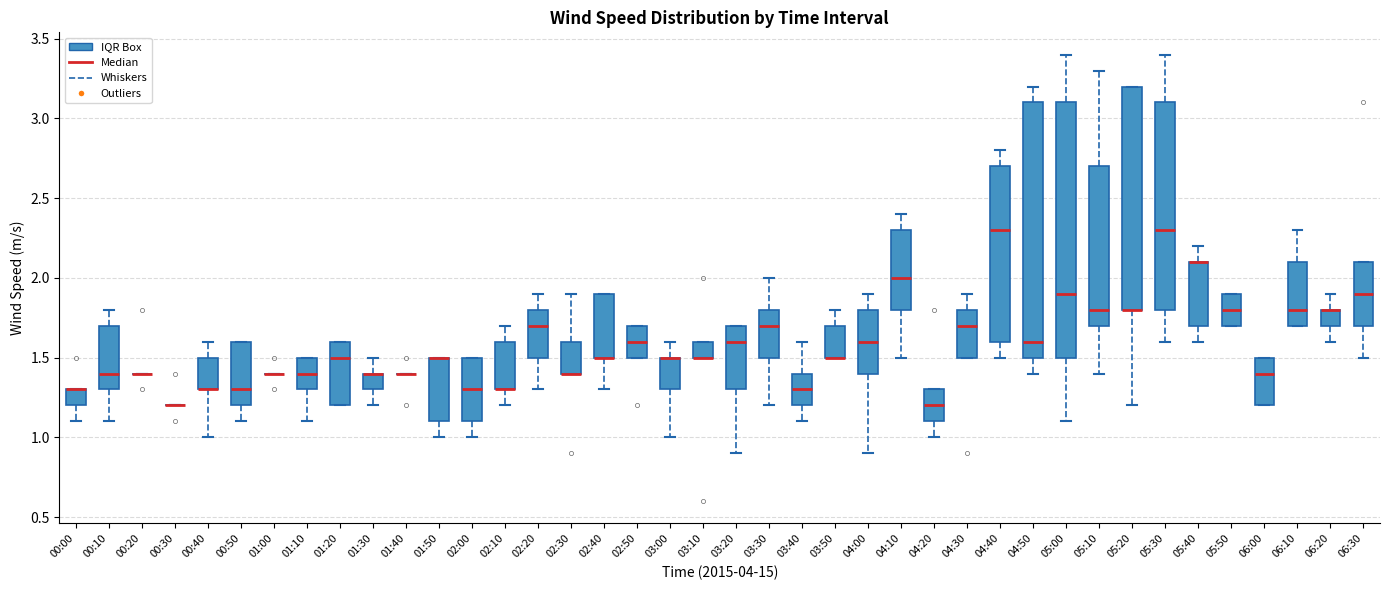

Reading left to right, transcribe this box plot: for each box, give where its median line is, the range the box spans, and where its two whiskers end, as read against the y-axis. The values are not printed on the chart, so give them approximately, as read against the axis.

00:00: median 1.3 (drawn on the box's upper edge), box 1.2 to 1.3, whiskers 1.1 to 1.3
00:10: median 1.4, box 1.3 to 1.7, whiskers 1.1 to 1.8
00:20: box collapsed to a line at 1.4, whiskers 1.4 to 1.4
00:30: box collapsed to a line at 1.2, whiskers 1.2 to 1.2
00:40: median 1.3 (drawn on the box's lower edge), box 1.3 to 1.5, whiskers 1.0 to 1.6
00:50: median 1.3, box 1.2 to 1.6, whiskers 1.1 to 1.6
01:00: box collapsed to a line at 1.4, whiskers 1.4 to 1.4
01:10: median 1.4, box 1.3 to 1.5, whiskers 1.1 to 1.5
01:20: median 1.5, box 1.2 to 1.6, whiskers 1.2 to 1.6
01:30: median 1.4 (drawn on the box's upper edge), box 1.3 to 1.4, whiskers 1.2 to 1.5
01:40: box collapsed to a line at 1.4, whiskers 1.4 to 1.4
01:50: median 1.5 (drawn on the box's upper edge), box 1.1 to 1.5, whiskers 1.0 to 1.5
02:00: median 1.3, box 1.1 to 1.5, whiskers 1.0 to 1.5
02:10: median 1.3 (drawn on the box's lower edge), box 1.3 to 1.6, whiskers 1.2 to 1.7
02:20: median 1.7, box 1.5 to 1.8, whiskers 1.3 to 1.9
02:30: median 1.4 (drawn on the box's lower edge), box 1.4 to 1.6, whiskers 1.4 to 1.9
02:40: median 1.5 (drawn on the box's lower edge), box 1.5 to 1.9, whiskers 1.3 to 1.9
02:50: median 1.6, box 1.5 to 1.7, whiskers 1.5 to 1.7
03:00: median 1.5 (drawn on the box's upper edge), box 1.3 to 1.5, whiskers 1.0 to 1.6
03:10: median 1.5 (drawn on the box's lower edge), box 1.5 to 1.6, whiskers 1.5 to 1.6
03:20: median 1.6, box 1.3 to 1.7, whiskers 0.9 to 1.7
03:30: median 1.7, box 1.5 to 1.8, whiskers 1.2 to 2.0
03:40: median 1.3, box 1.2 to 1.4, whiskers 1.1 to 1.6
03:50: median 1.5 (drawn on the box's lower edge), box 1.5 to 1.7, whiskers 1.5 to 1.8
04:00: median 1.6, box 1.4 to 1.8, whiskers 0.9 to 1.9
04:10: median 2.0, box 1.8 to 2.3, whiskers 1.5 to 2.4
04:20: median 1.2, box 1.1 to 1.3, whiskers 1.0 to 1.3
04:30: median 1.7, box 1.5 to 1.8, whiskers 1.5 to 1.9
04:40: median 2.3, box 1.6 to 2.7, whiskers 1.5 to 2.8
04:50: median 1.6, box 1.5 to 3.1, whiskers 1.4 to 3.2
05:00: median 1.9, box 1.5 to 3.1, whiskers 1.1 to 3.4
05:10: median 1.8, box 1.7 to 2.7, whiskers 1.4 to 3.3
05:20: median 1.8 (drawn on the box's lower edge), box 1.8 to 3.2, whiskers 1.2 to 3.2
05:30: median 2.3, box 1.8 to 3.1, whiskers 1.6 to 3.4
05:40: median 2.1 (drawn on the box's upper edge), box 1.7 to 2.1, whiskers 1.6 to 2.2
05:50: median 1.8, box 1.7 to 1.9, whiskers 1.7 to 1.9
06:00: median 1.4, box 1.2 to 1.5, whiskers 1.2 to 1.5
06:10: median 1.8, box 1.7 to 2.1, whiskers 1.7 to 2.3
06:20: median 1.8 (drawn on the box's upper edge), box 1.7 to 1.8, whiskers 1.6 to 1.9
06:30: median 1.9, box 1.7 to 2.1, whiskers 1.5 to 2.1